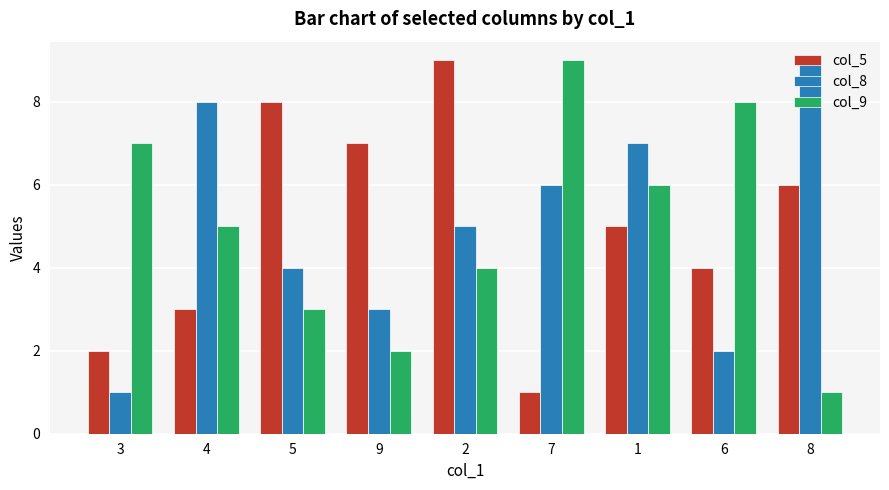

Which category has the lowest value in the col_9 series?

8